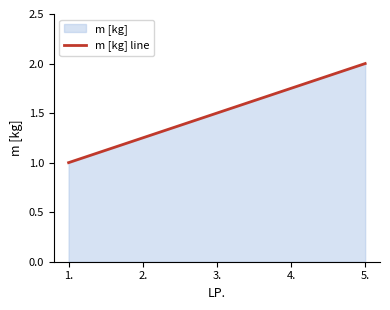

What is the difference between the second highest and minimum values?

0.8